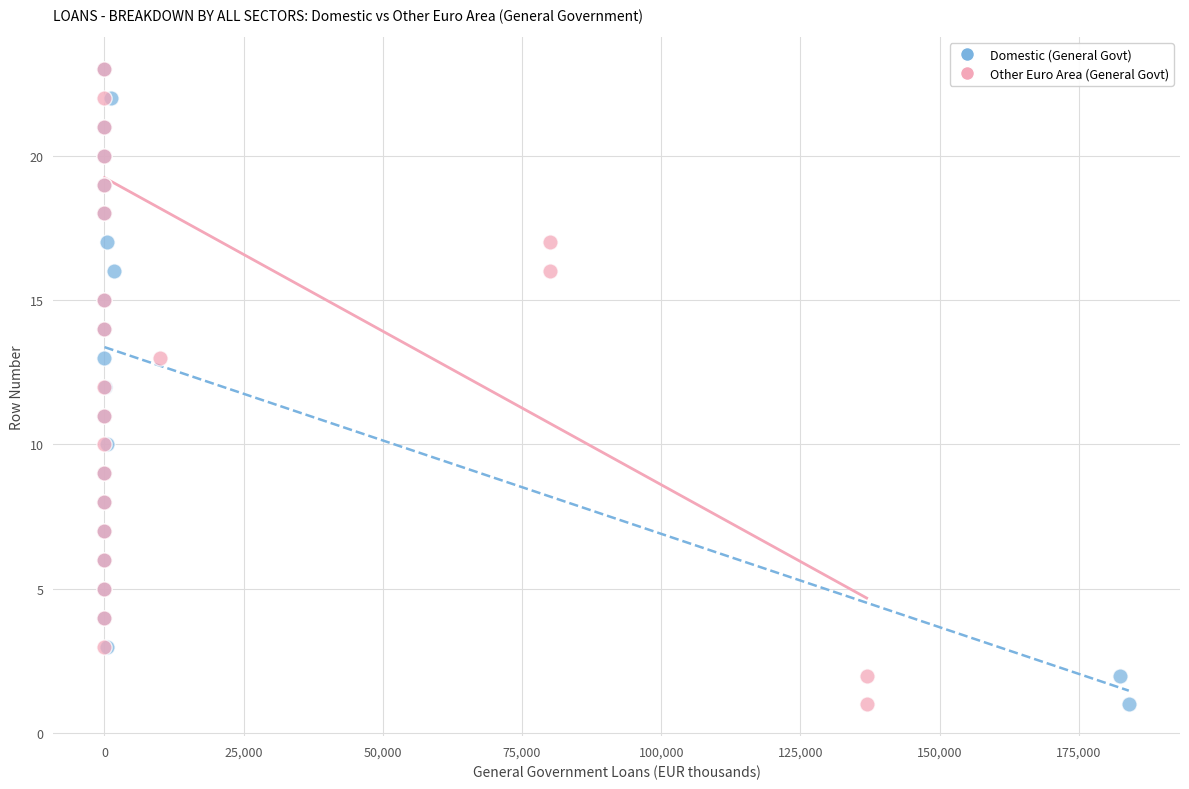

What are all the series names shown in the legend?

Domestic (General Govt), Other Euro Area (General Govt)